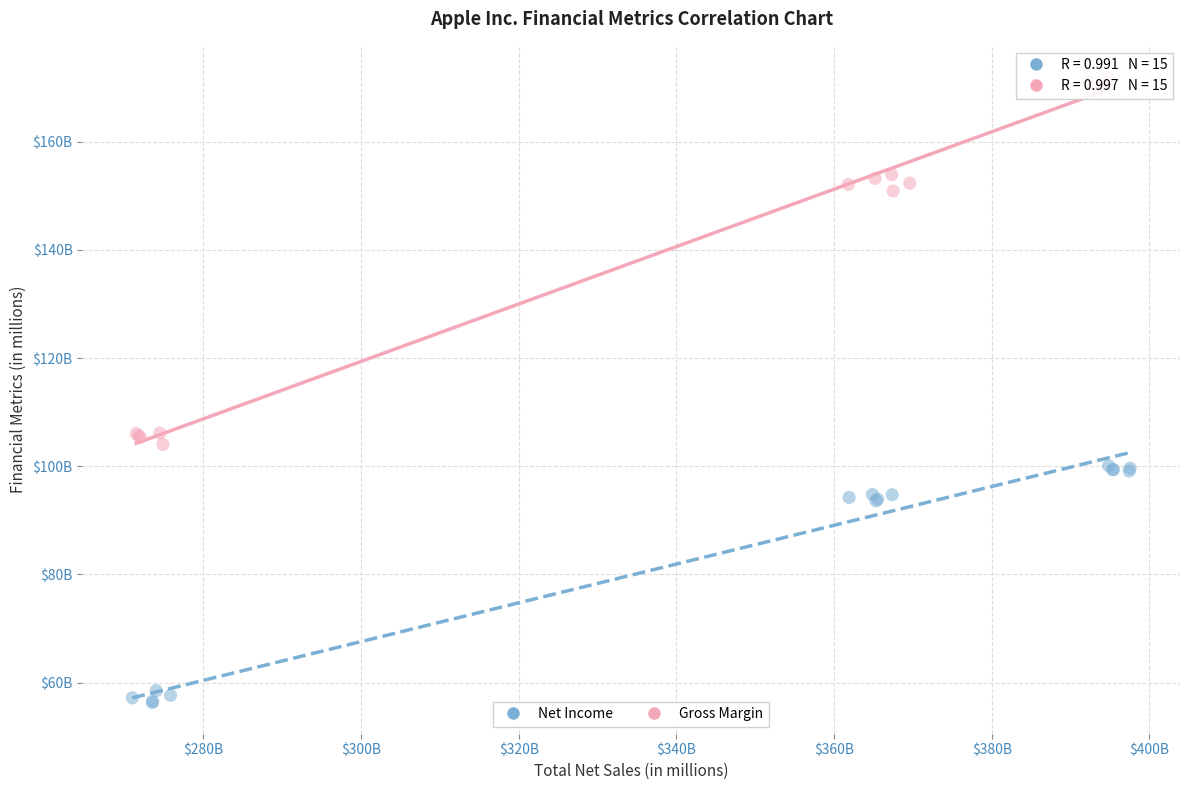

Which series reaches the maximum Y coordinate?

Gross Margin